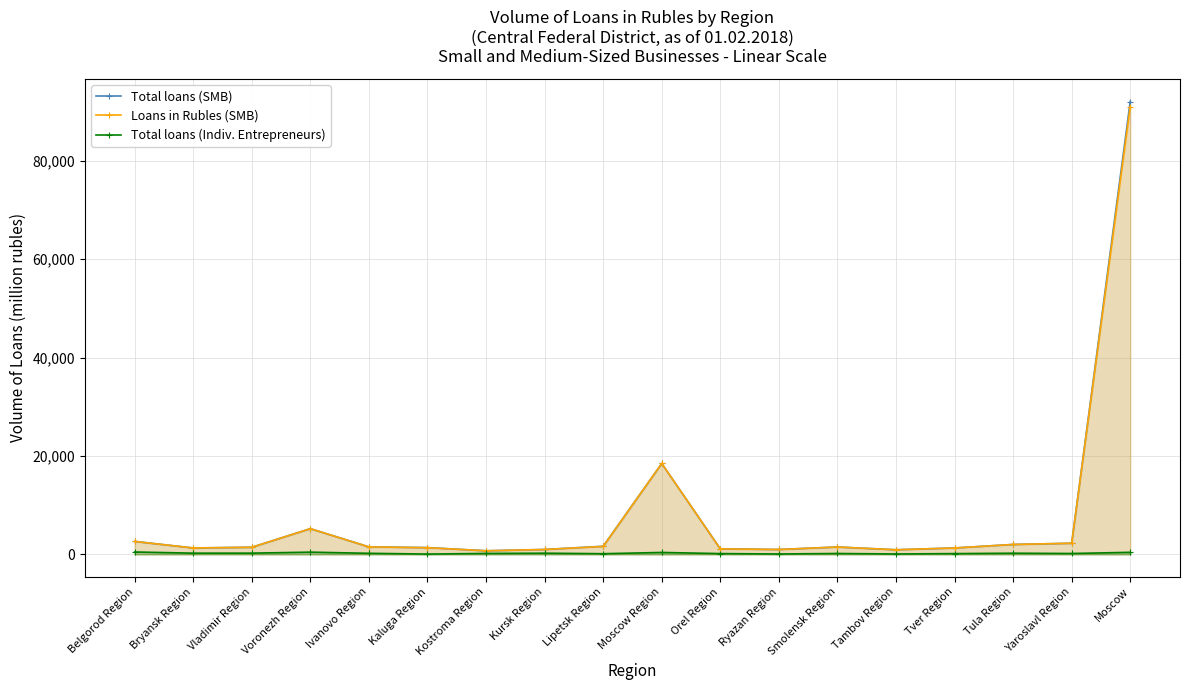

At how many categories does at least one series exceed 36359?

1